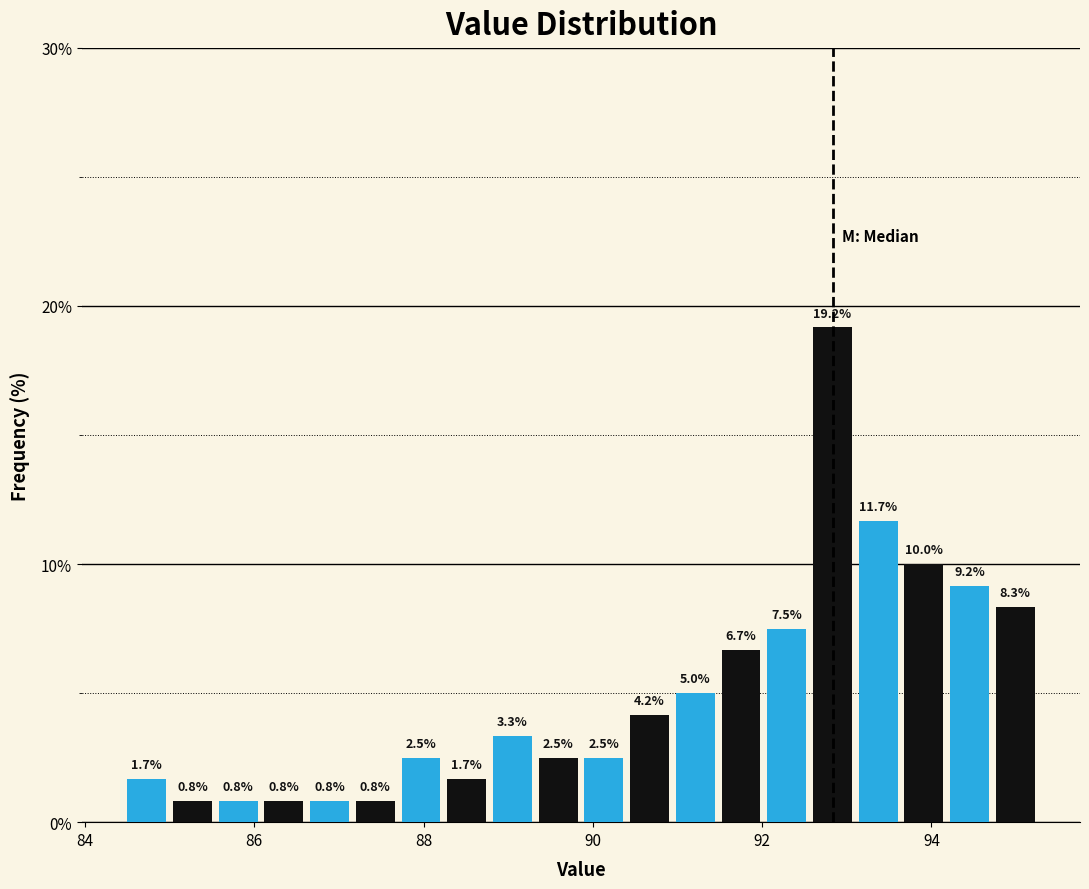

Around what value on the x-axis is the tallest bar? Give the approximate position of its centre, as read against the axis.

92.8